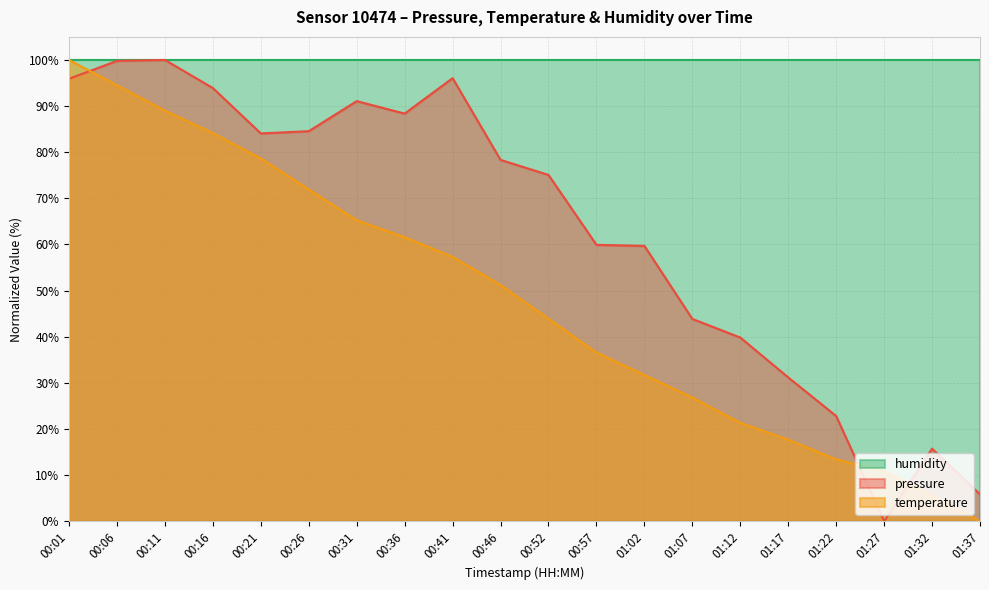

Rank the categories by pressure value from lowest to highest.

01:27, 01:37, 01:32, 01:22, 01:17, 01:12, 01:07, 01:02, 00:57, 00:52, 00:46, 00:21, 00:26, 00:36, 00:31, 00:16, 00:01, 00:41, 00:06, 00:11